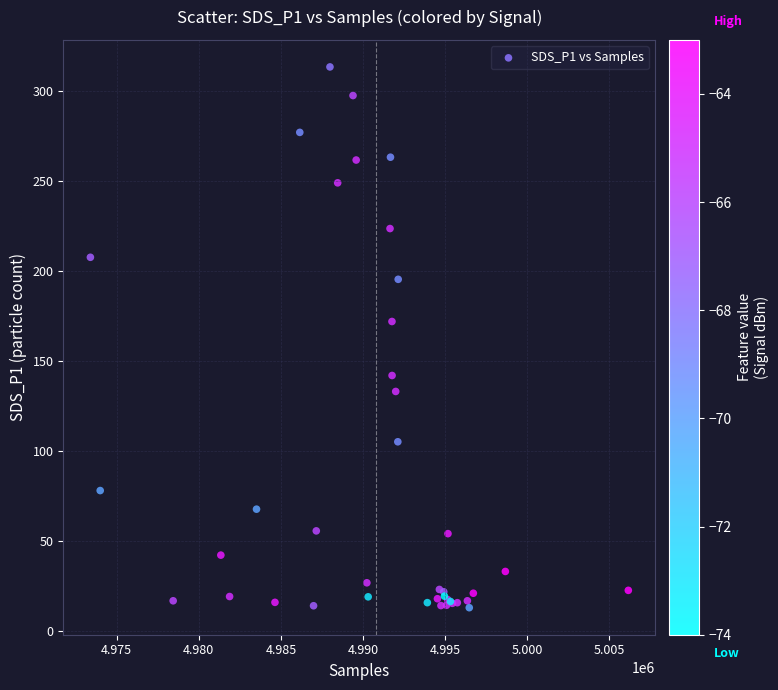

What Y value in the scatter plot is closest to 163?

171.9